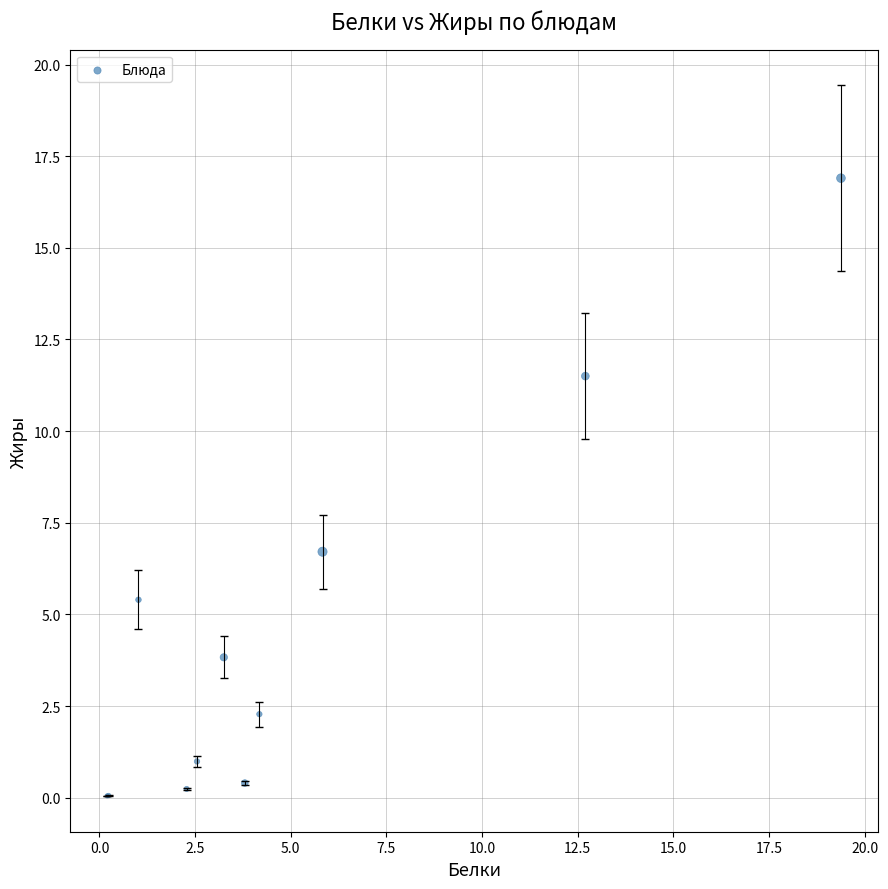

What Y value in the scatter plot is closest to 8?

6.7